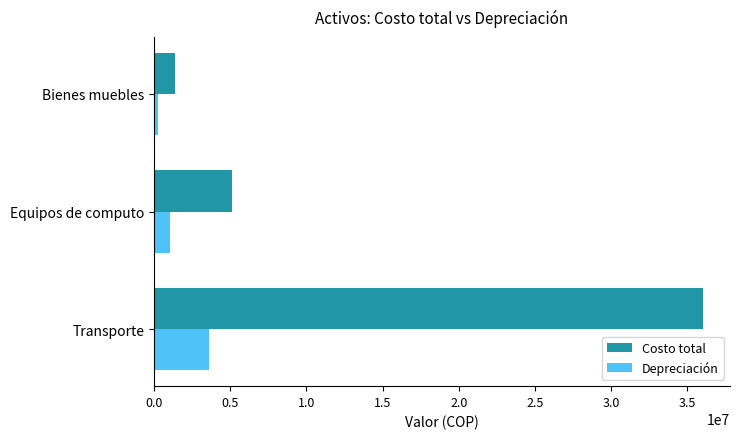

Rank the series by their average value, from highest to lowest.

Costo total, Depreciación